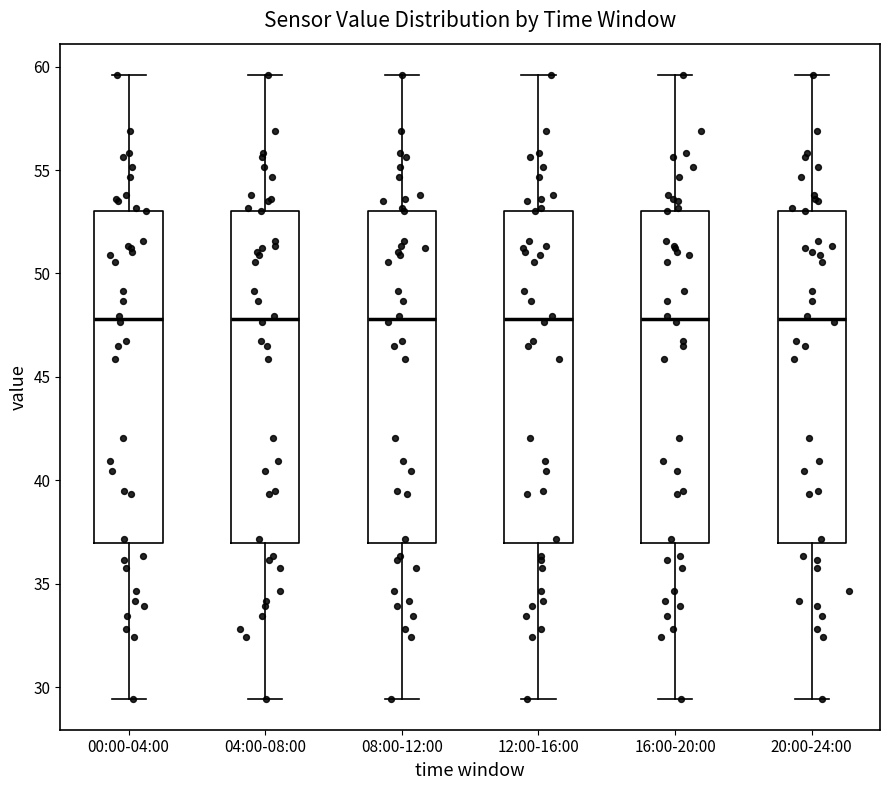

Reading left to right, transcribe this box plot: for each box, give where its median line is, the range the box spans, and where its two whiskers end, as read against the y-axis. The values are not printed on the chart, so give them approximately, as read against the axis.

00:00-04:00: median 48.0, box 37.0 to 53.0, whiskers 29.5 to 59.5
04:00-08:00: median 48.0, box 37.0 to 53.0, whiskers 29.5 to 59.5
08:00-12:00: median 48.0, box 37.0 to 53.0, whiskers 29.5 to 59.5
12:00-16:00: median 48.0, box 37.0 to 53.0, whiskers 29.5 to 59.5
16:00-20:00: median 48.0, box 37.0 to 53.0, whiskers 29.5 to 59.5
20:00-24:00: median 48.0, box 37.0 to 53.0, whiskers 29.5 to 59.5